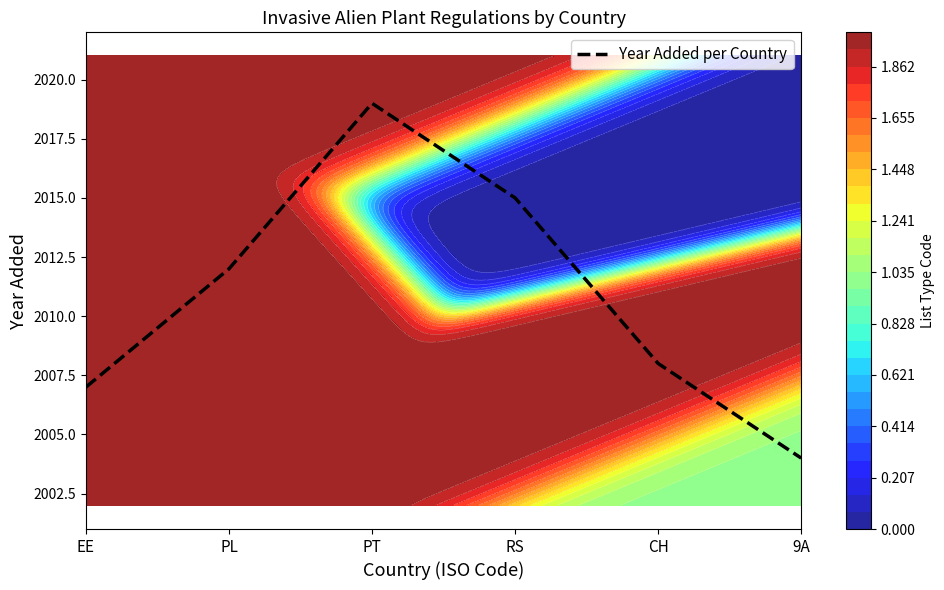

What is the average value?

2011